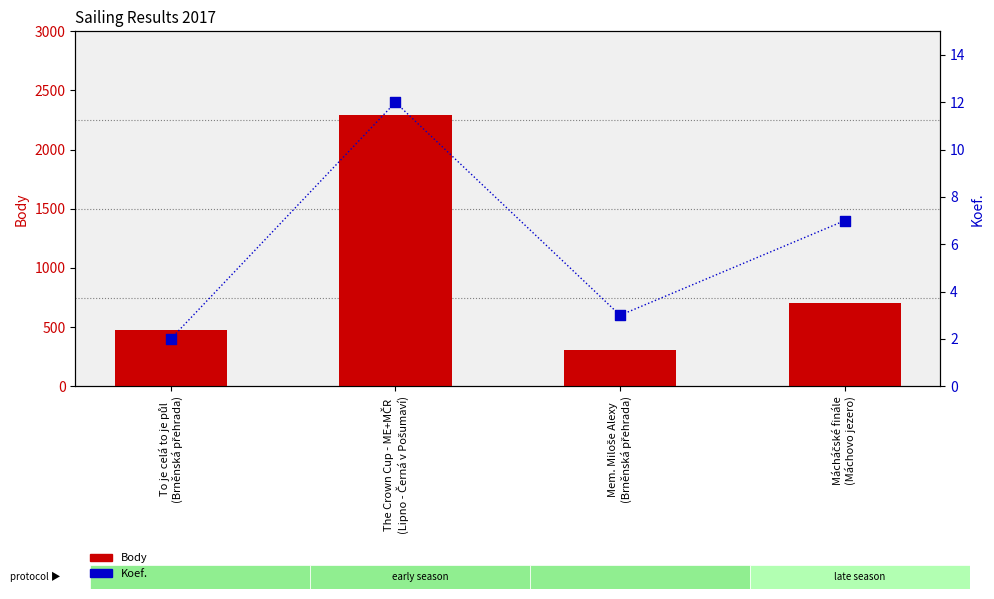

Is the value of Body at Mem. Miloše Alexy
(Brněnská přehrada) greater than the value of Koef. at Mem. Miloše Alexy
(Brněnská přehrada)?

Yes